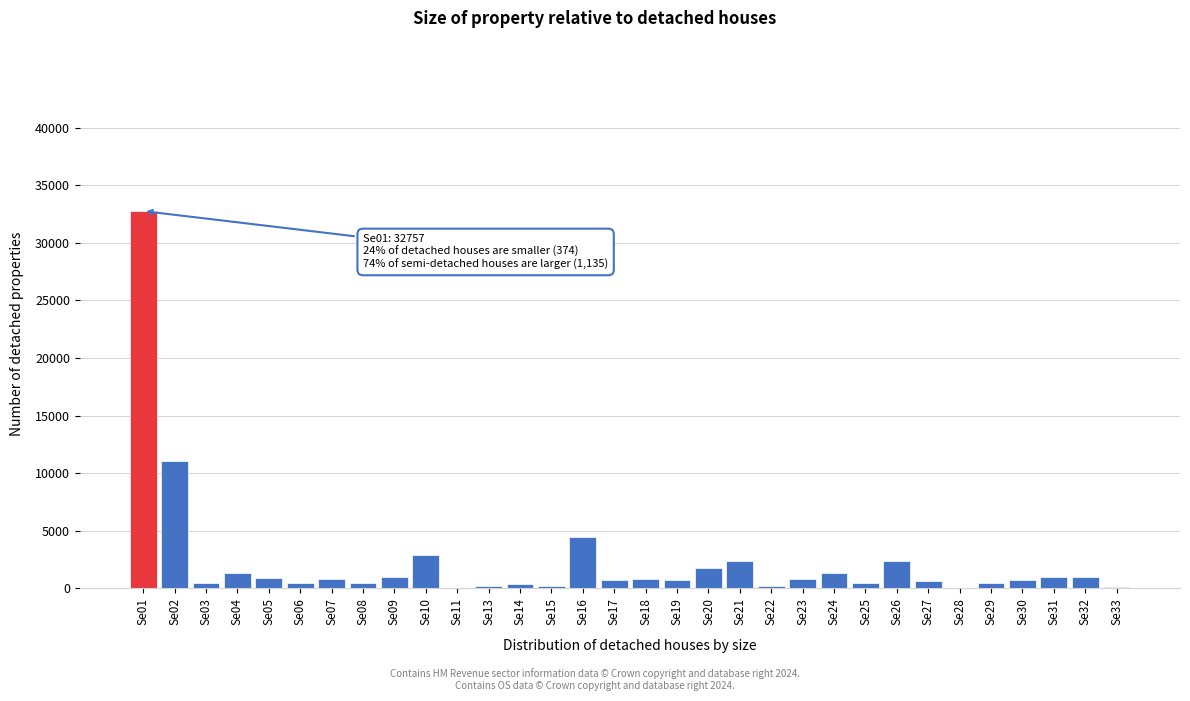

Approximately how many times larger is the value at Se26 compared to Se24?

1.8